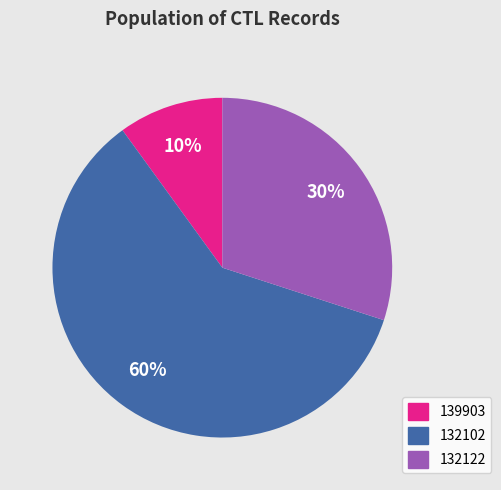

True or false: 132102 accounts for 60% of the total.

True